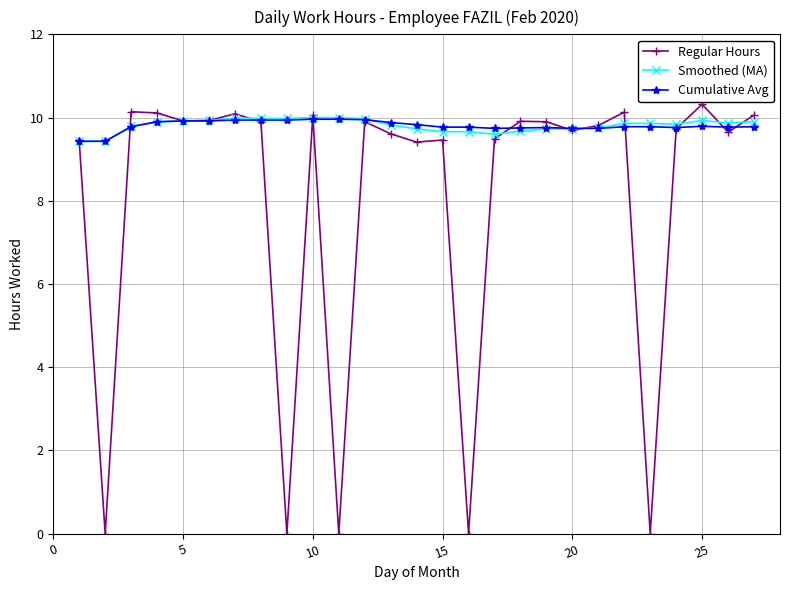

Which series has the widest spread of values?

Regular Hours